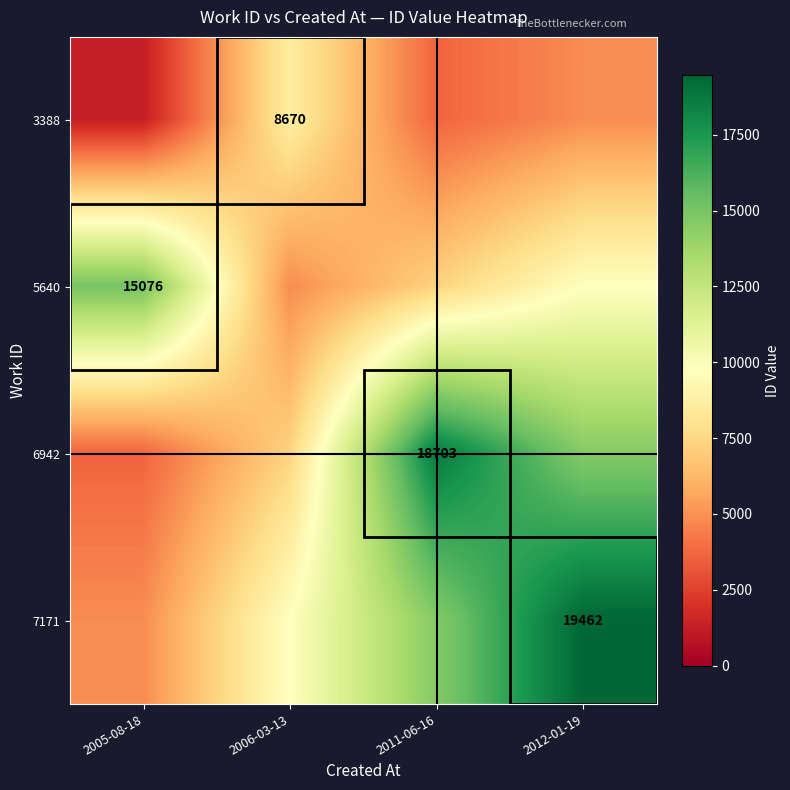

What is the sum of the 6942 values at 2012-01-19 and 2011-06-16?

33299.5